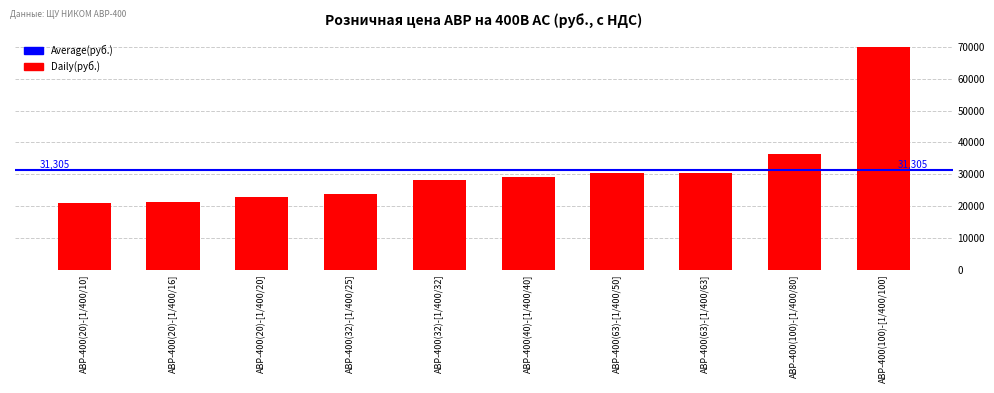

Is it true that the value at АВР-400(40)-[1/400/40] is 5917?

False